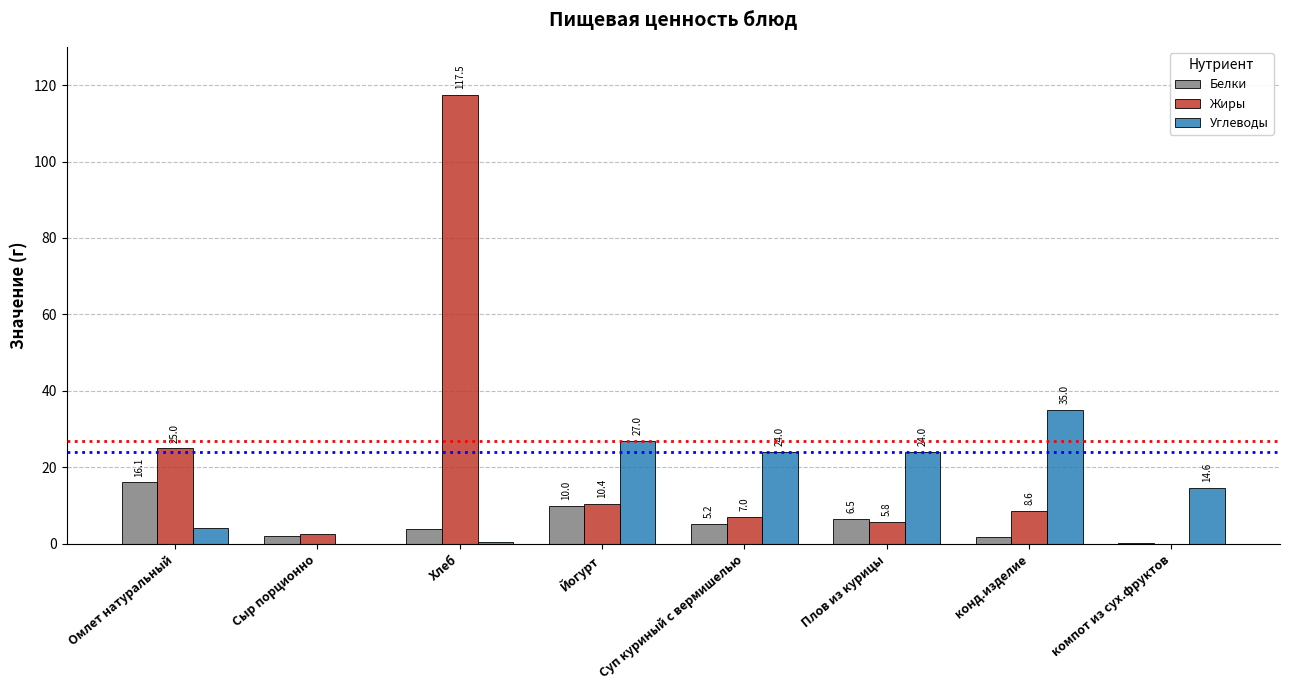

At which label is Жиры closest to 58?

Омлет натуральный